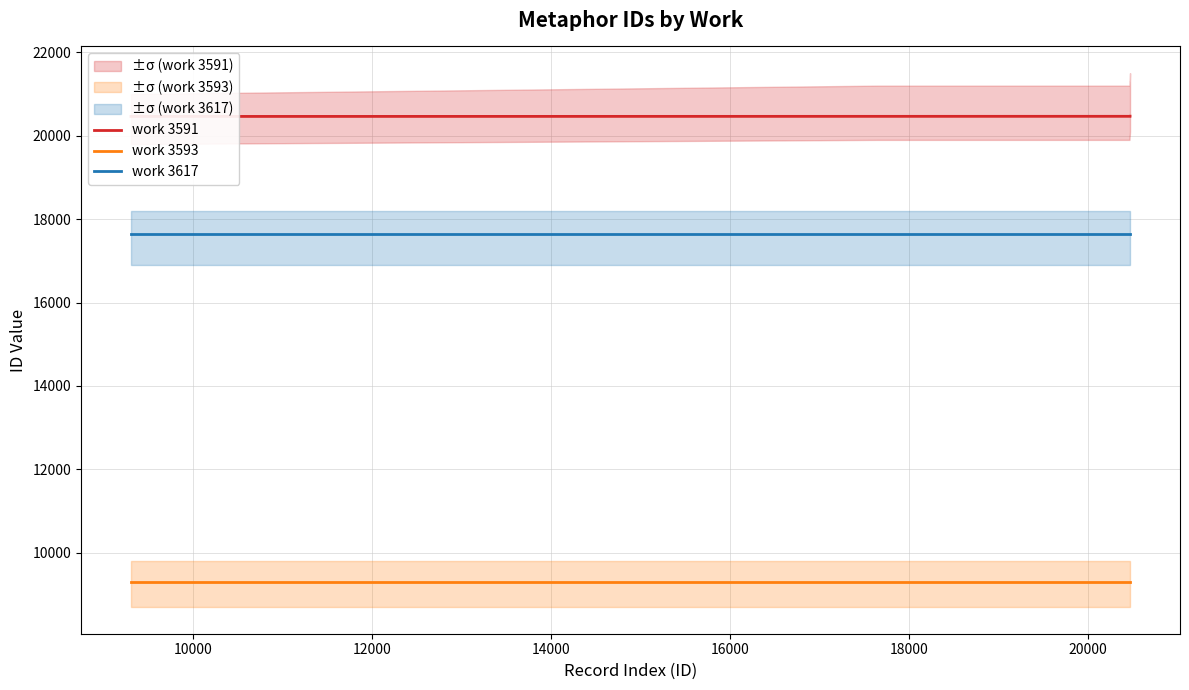

What are all the series names shown in the legend?

work 3591, work 3593, work 3617